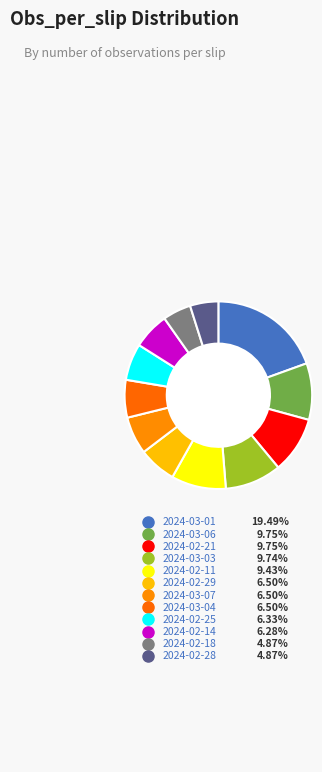

How many segments does this pie chart have?

12